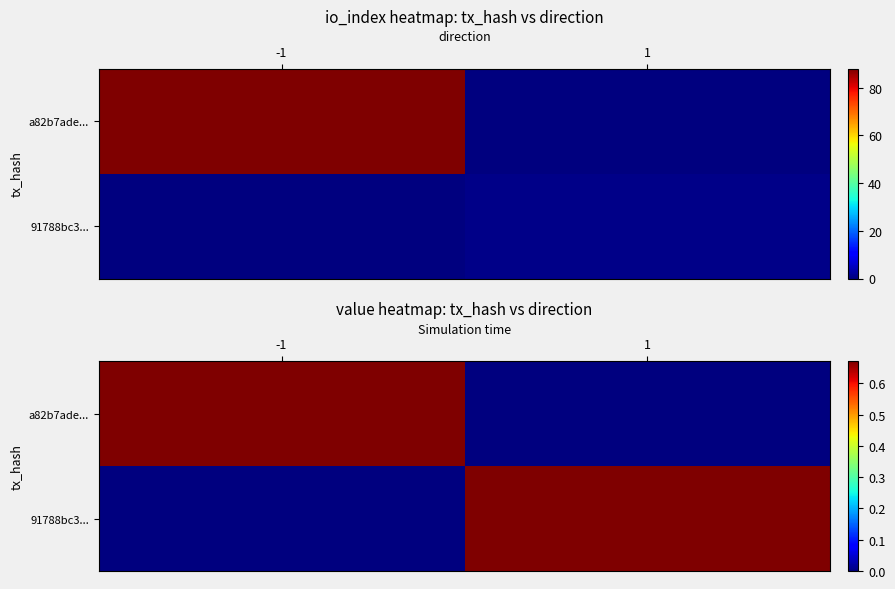

At which category is the sum across all series the highest?

-1